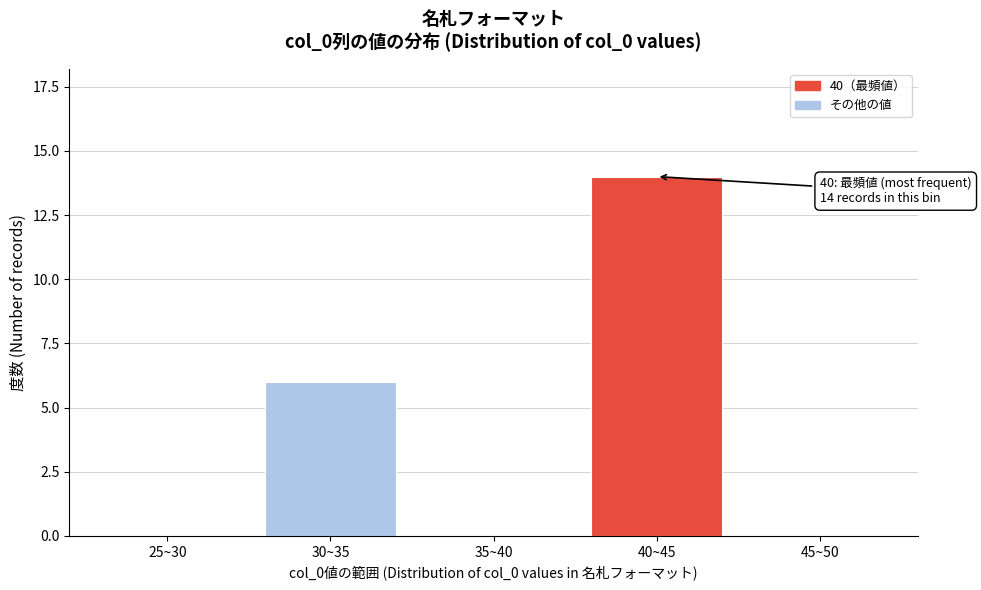

What value does the data have at 30~35?

6